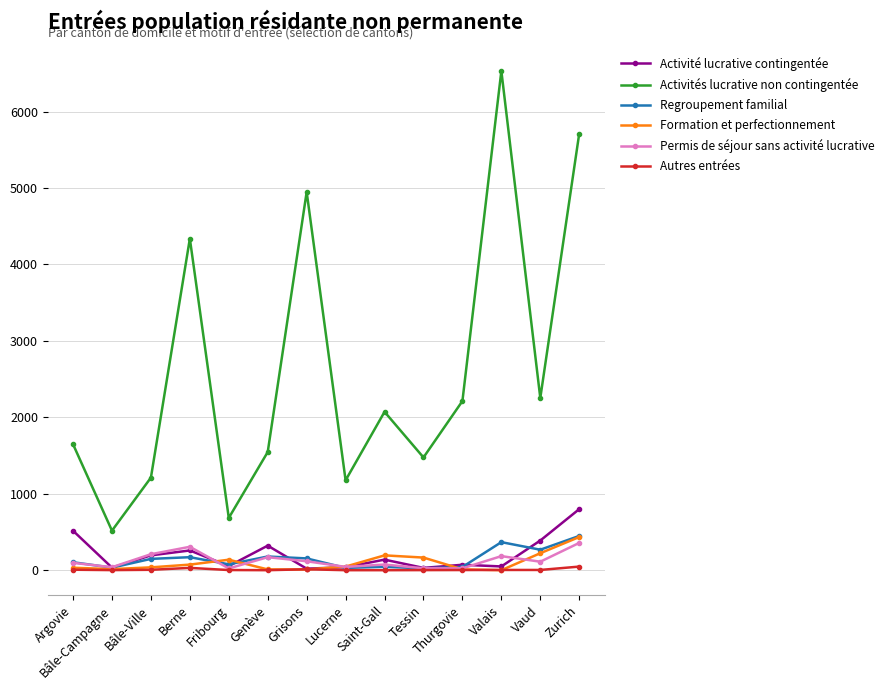

What are all the series names shown in the legend?

Activité lucrative contingentée, Activités lucrative non contingentée, Regroupement familial, Formation et perfectionnement, Permis de séjour sans activité lucrative, Autres entrées